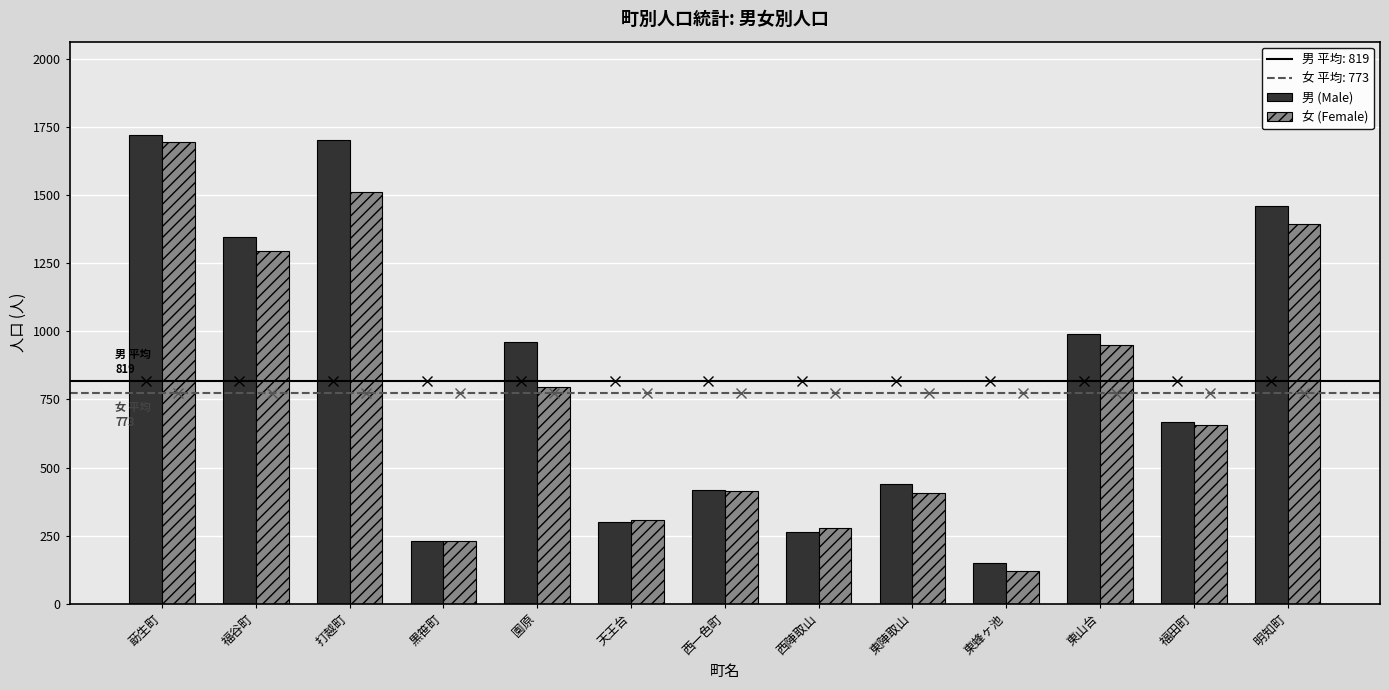

What is the sum of the 男 (Male) values at 福田町 and 莇生町?

2386